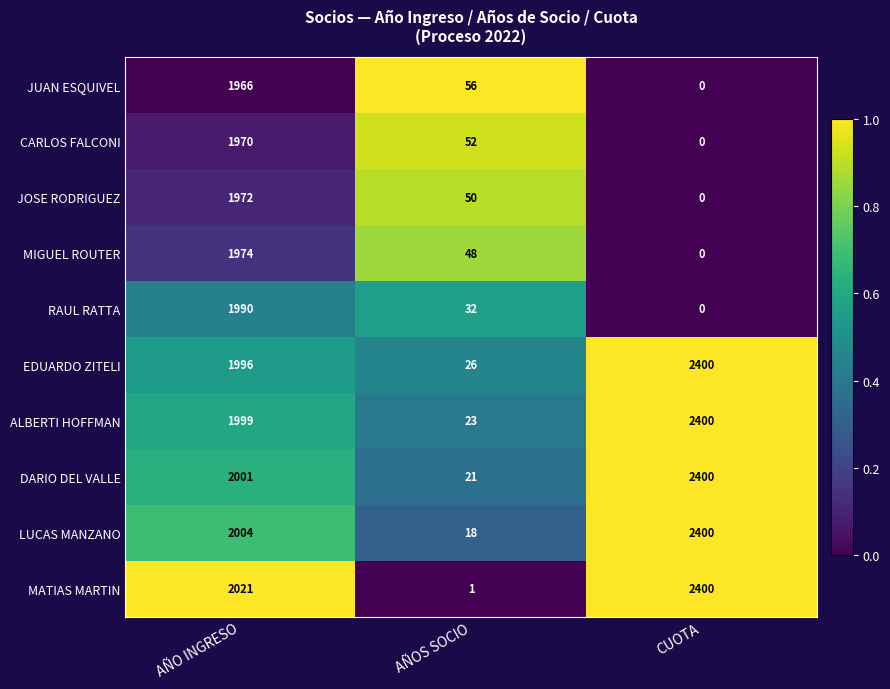

At which label is RAUL RATTA closest to 995?

AÑOS SOCIO